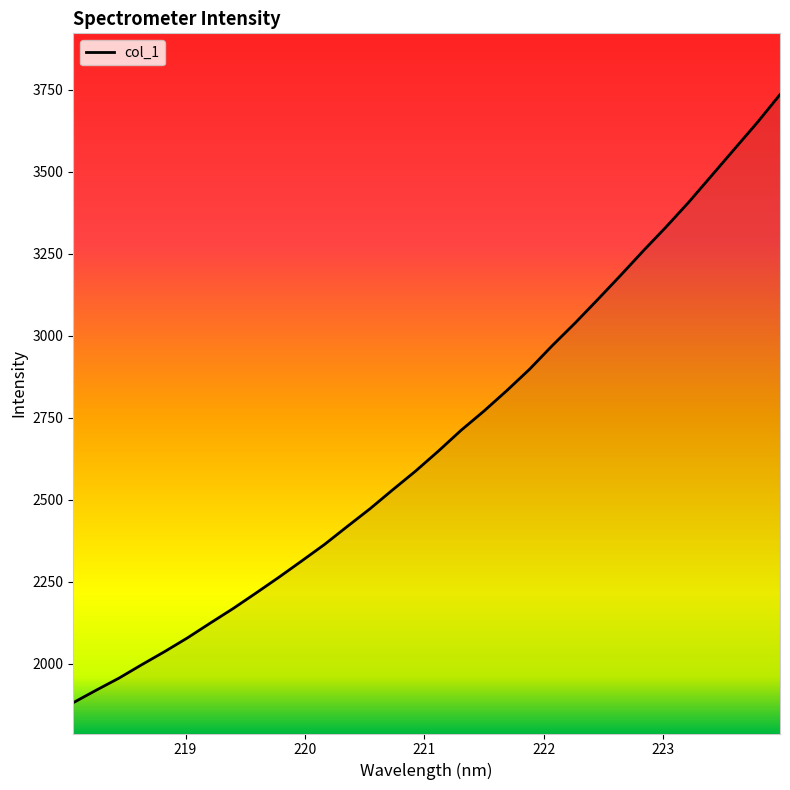

What is the difference between the maximum and minimum values?

1854.8